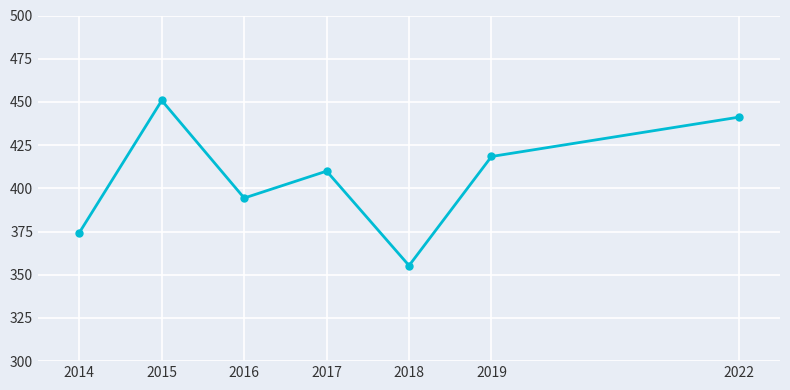

True or false: the data has more than 1 interior local peaks.

True